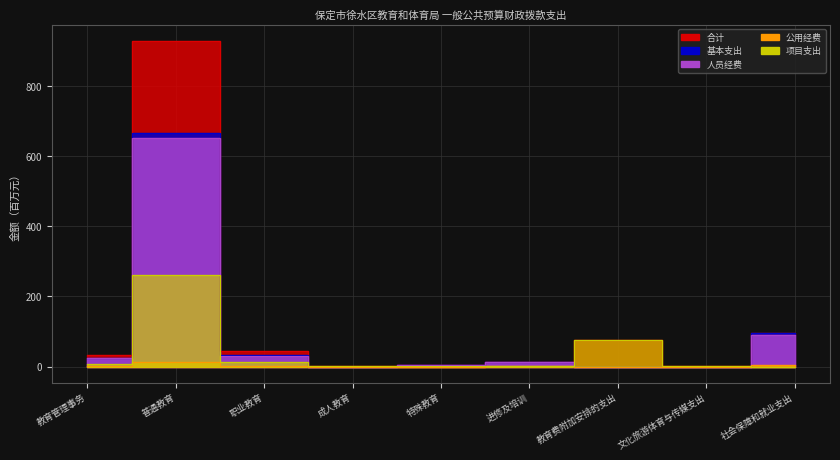

How many lines are shown in the chart?

5